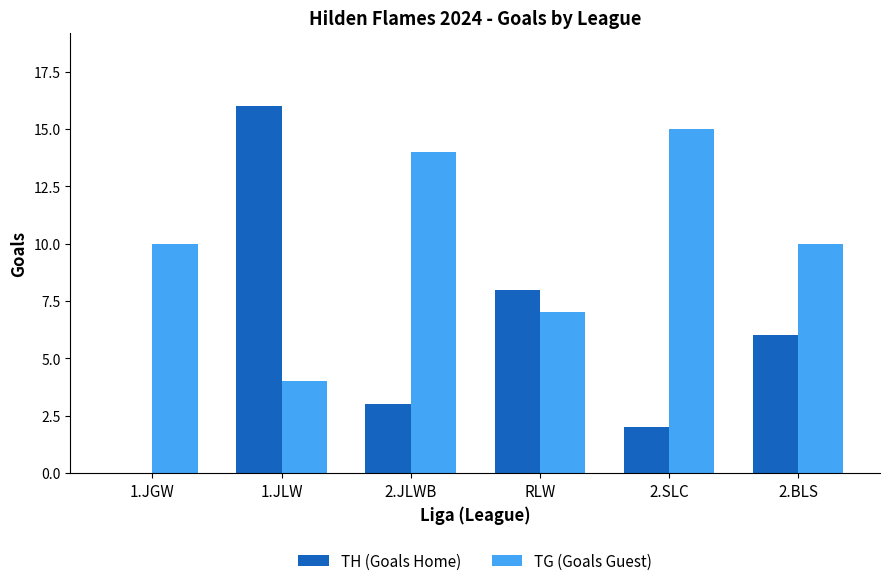

Is the value of TH (Goals Home) at 2.JLWB greater than the value of TG (Goals Guest) at RLW?

No